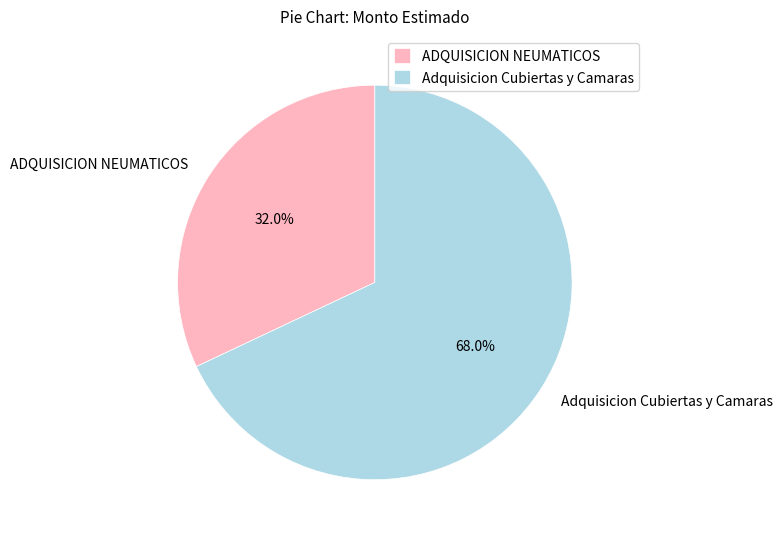

What percentage is NOT represented by ADQUISICION NEUMATICOS?

68.0%